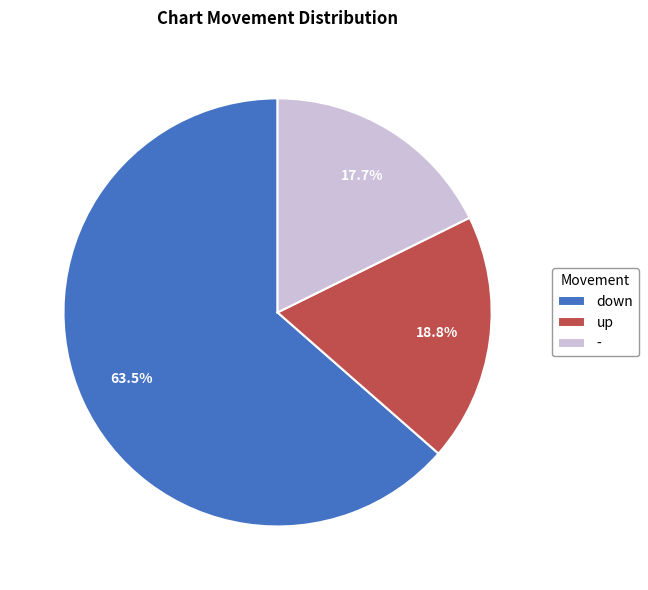

Between up and -, which is larger?

up